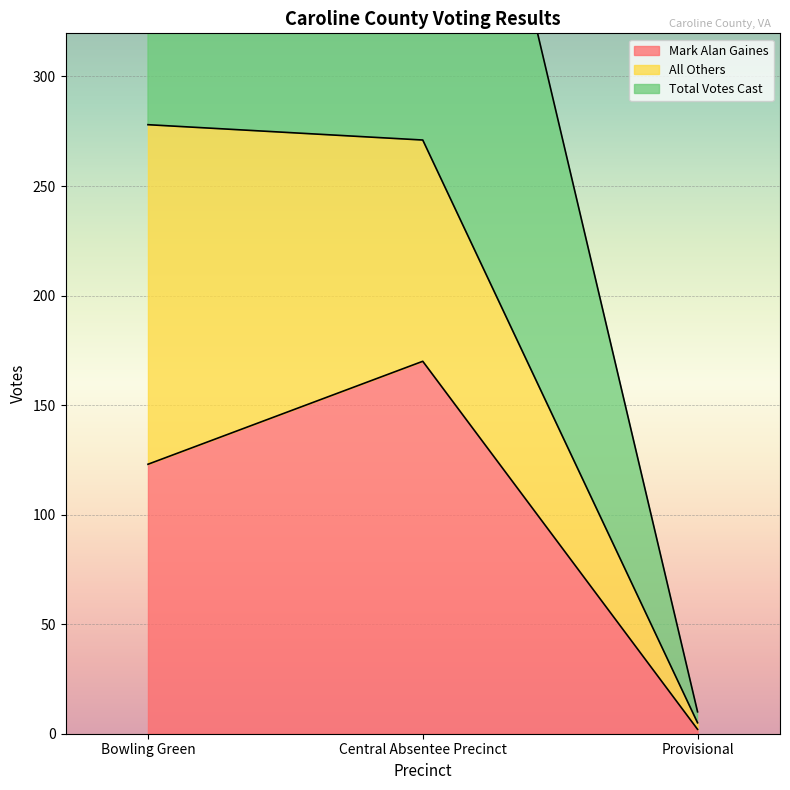

What is the minimum value for Total Votes Cast?

5